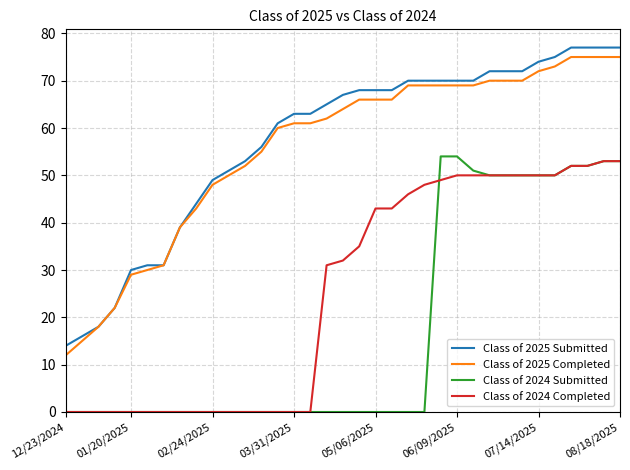

True or false: Class of 2025 Completed and Class of 2024 Completed cross at least once.

False